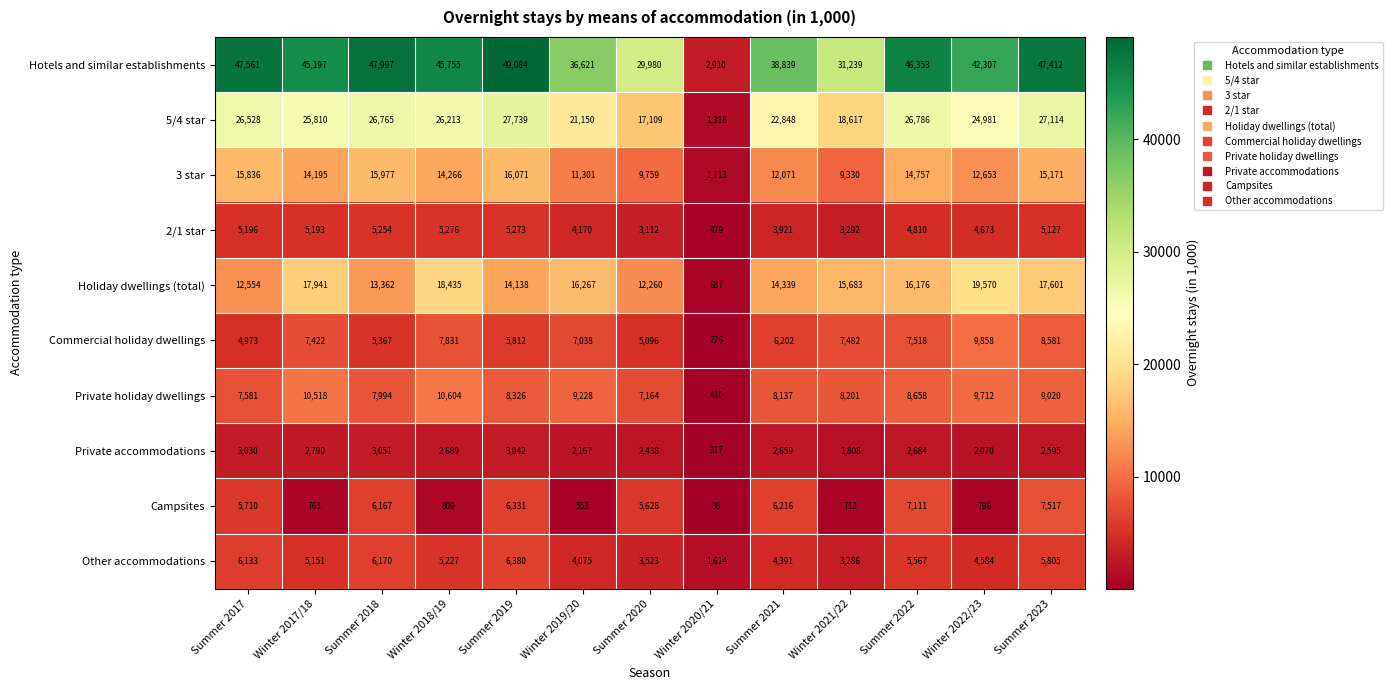

At Summer 2020, list the series in order from largest to smallest.

Hotels and similar establishments, 5/4 star, Holiday dwellings (total), 3 star, Private holiday dwellings, Campsites, Commercial holiday dwellings, Other accommodations, 2/1 star, Private accommodations